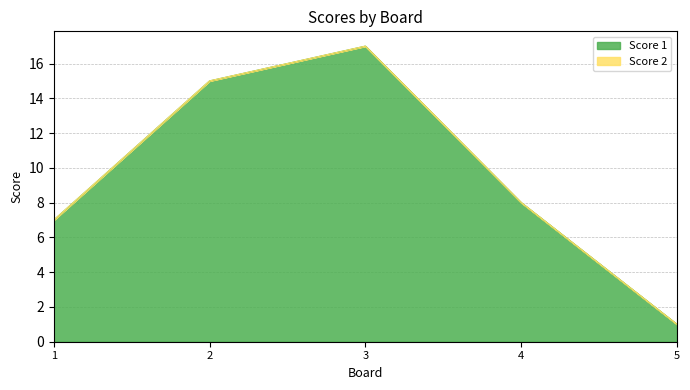

Which has a higher value, 5 or 1?

1